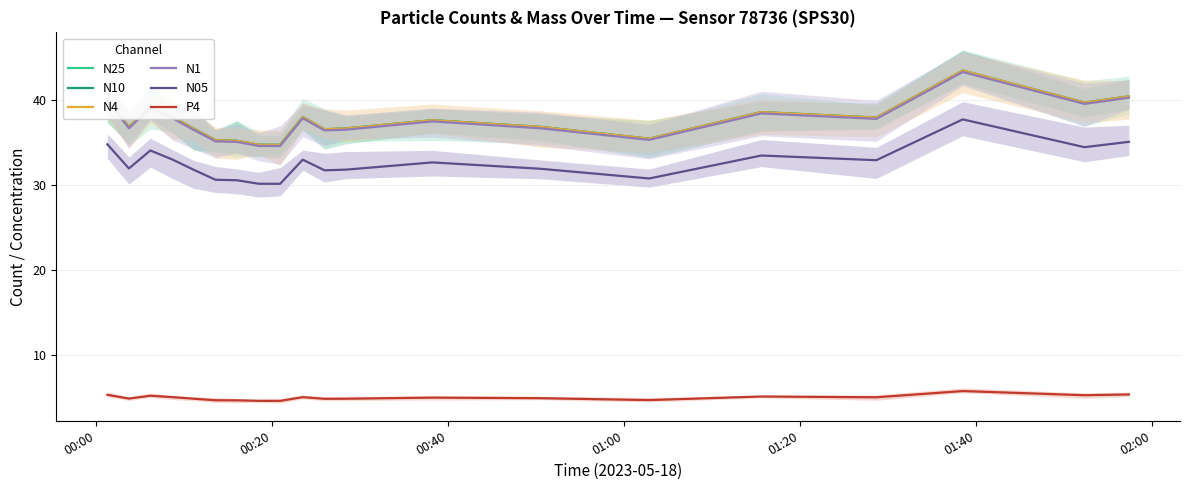

Between 15 and 01:00, which is larger?

15